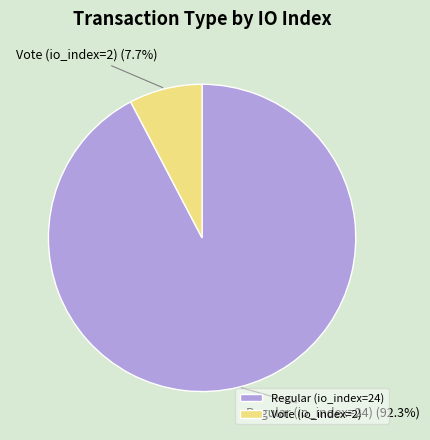

How many slices are in this pie chart?

2